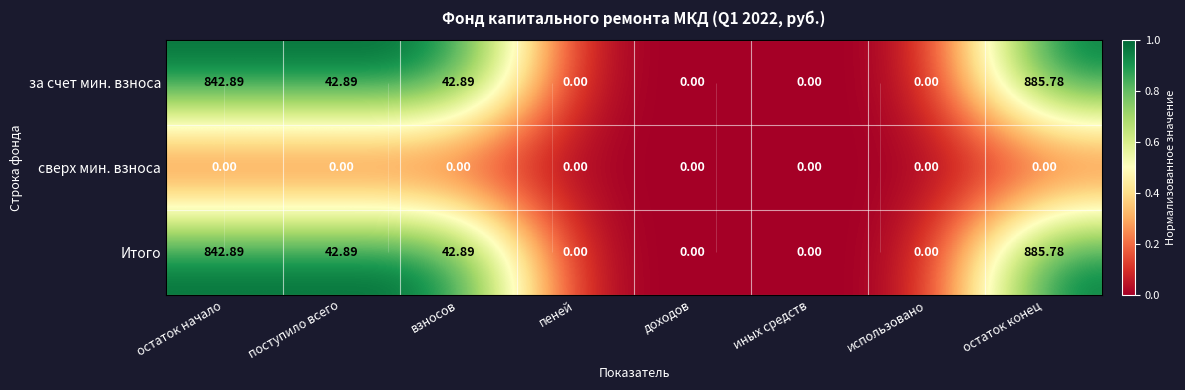

Where is за счет мин. взноса nearest to the value 0?

пеней